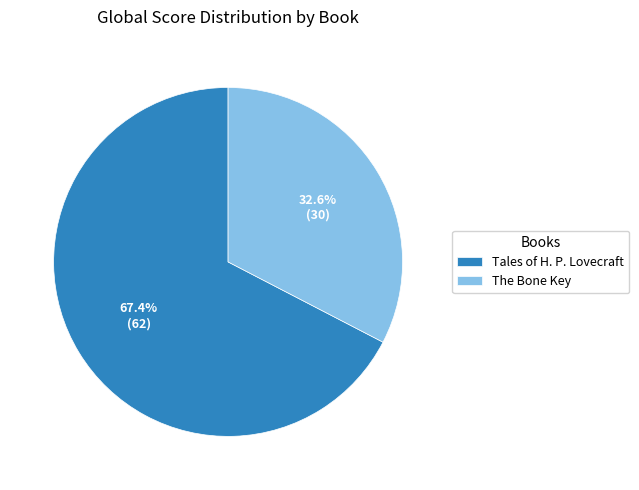

Is it true that Tales of H. P. Lovecraft is 67% of the pie?

True